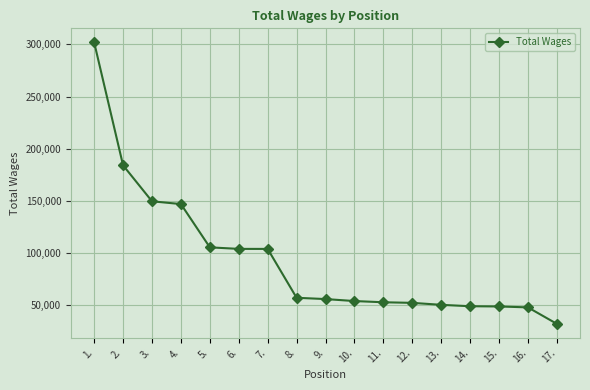

Is it true that the value at 15. is 23980?

False